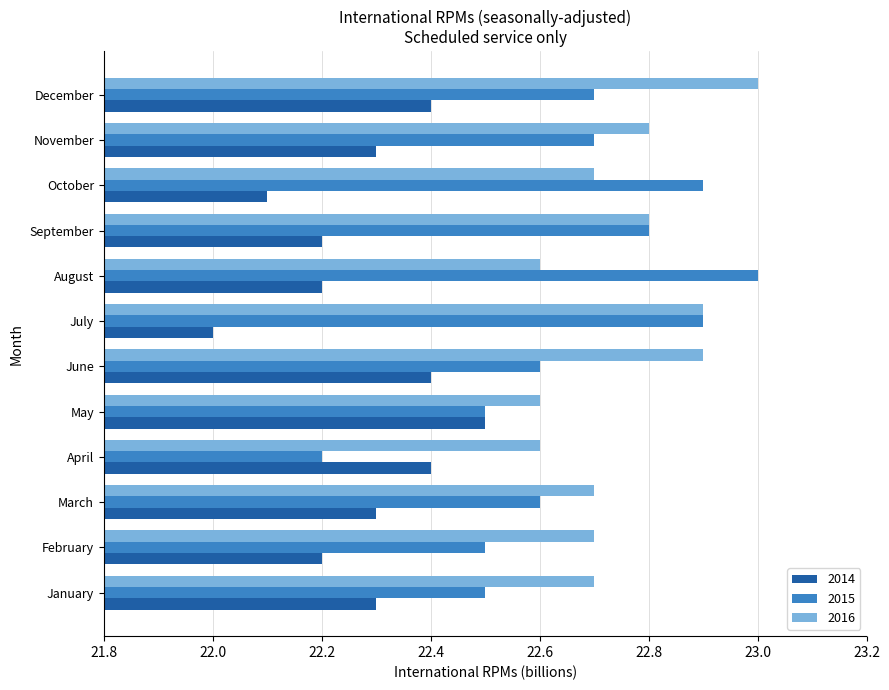

Which series has the largest total across all categories?

2016